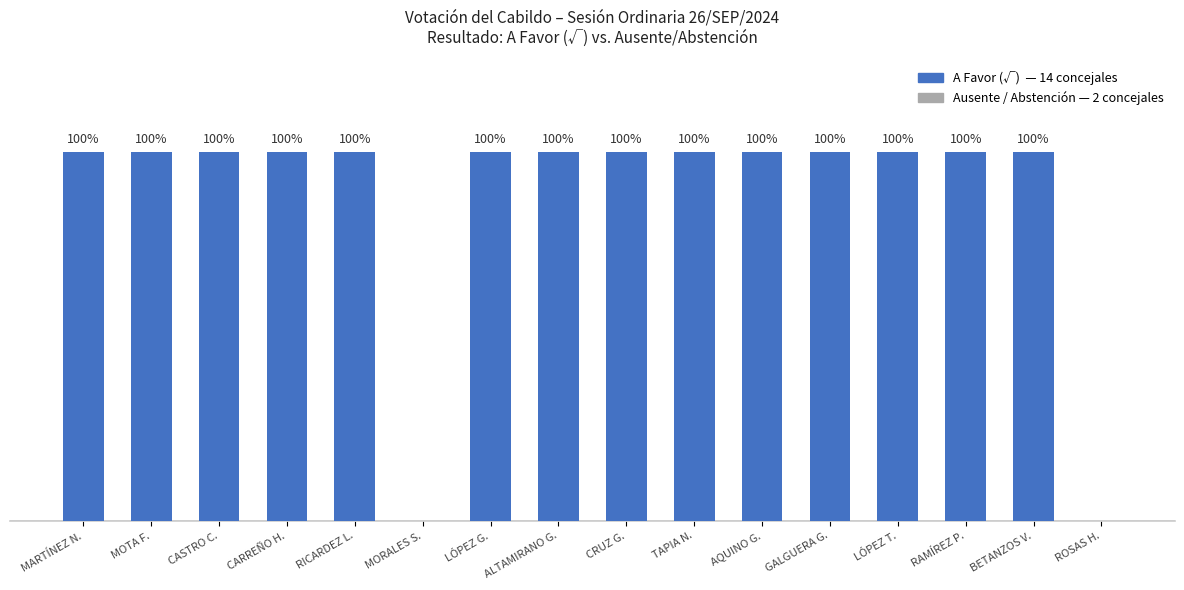

The chart shows a value of 37 at GALGUERA G.. True or false?

False